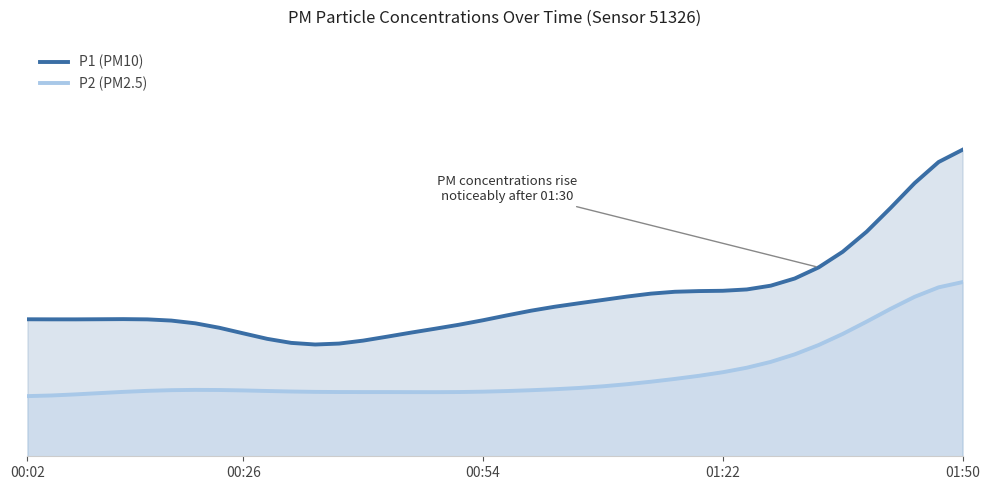

Reading left to right, what are all the values shown in this chart?

P1 (PM10): 5.1	5.1	5.1	5.1	5.1	5.1	5.1	4.9	4.8	4.6	4.4	4.2	4.2	4.2	4.3	4.5	4.6	4.7	4.9	5.1	5.2	5.4	5.6	5.7	5.8	5.9	6.1	6.1	6.1	6.2	6.2	6.3	6.6	7.0	7.6	8.4	9.2	10.2	11.0	11.4
P2 (PM2.5): 2.2	2.3	2.3	2.4	2.4	2.4	2.5	2.5	2.5	2.5	2.4	2.4	2.4	2.4	2.4	2.4	2.4	2.4	2.4	2.4	2.4	2.5	2.5	2.5	2.6	2.7	2.8	2.9	3.0	3.1	3.3	3.5	3.8	4.1	4.6	5.0	5.5	5.9	6.3	6.5